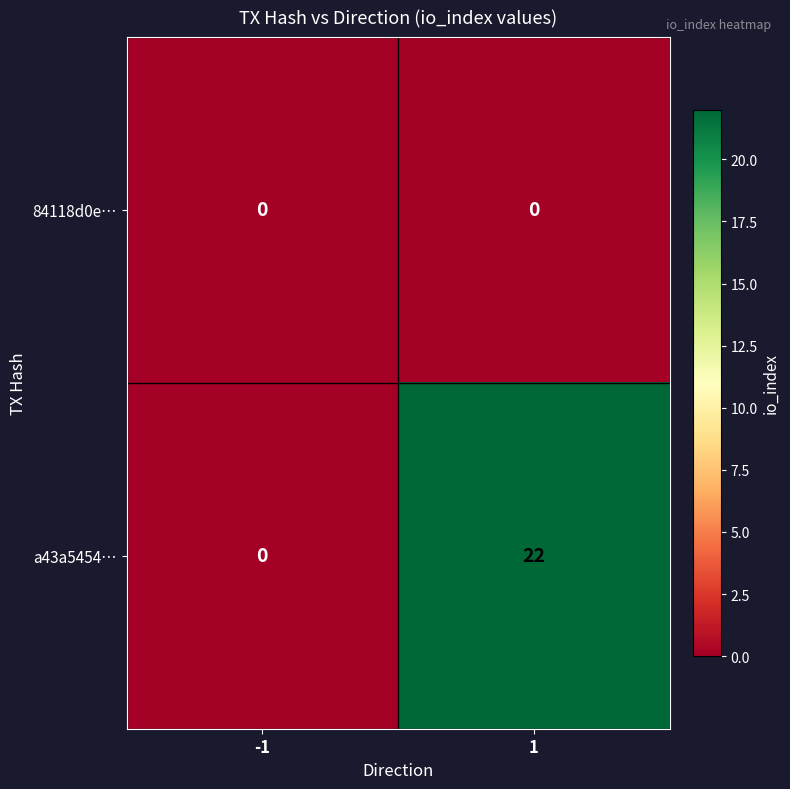

Reading left to right, list all the values displayed in this chart.

84118d0e…: -1=0	1=0
a43a5454…: -1=0	1=22